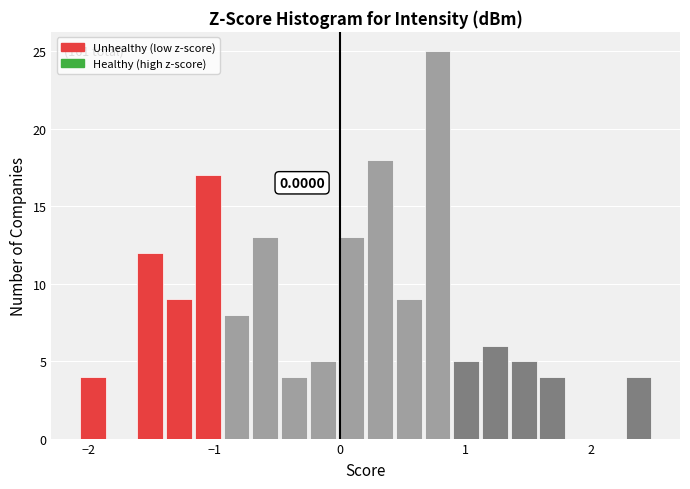

Around what value on the x-axis is the tallest bar? Give the approximate position of its centre, as read against the axis.

0.8